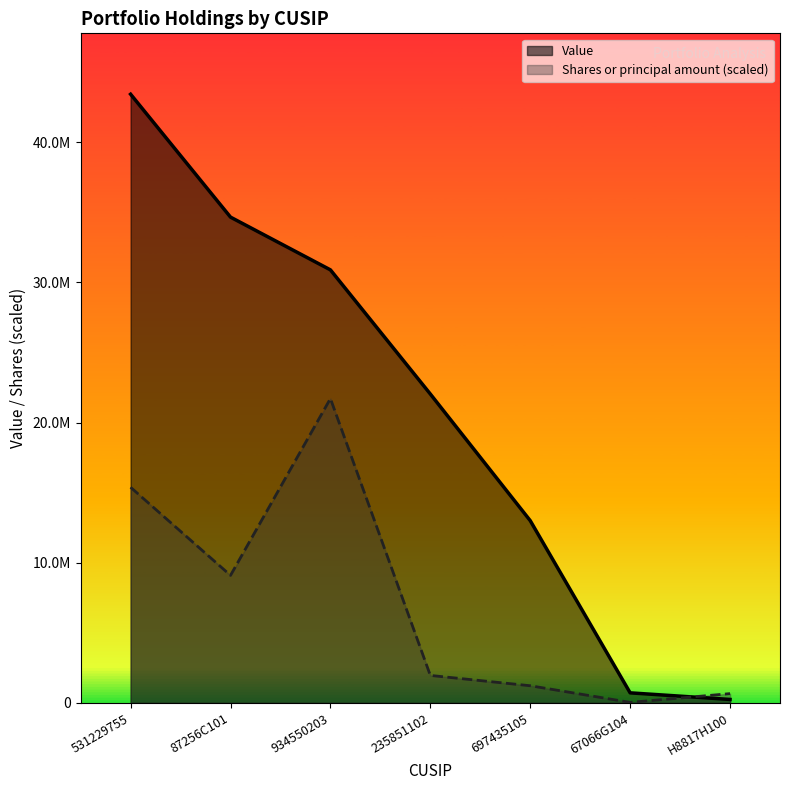

Is it true that Shares or principal amount equals 21660582.5 at 531229755?

False